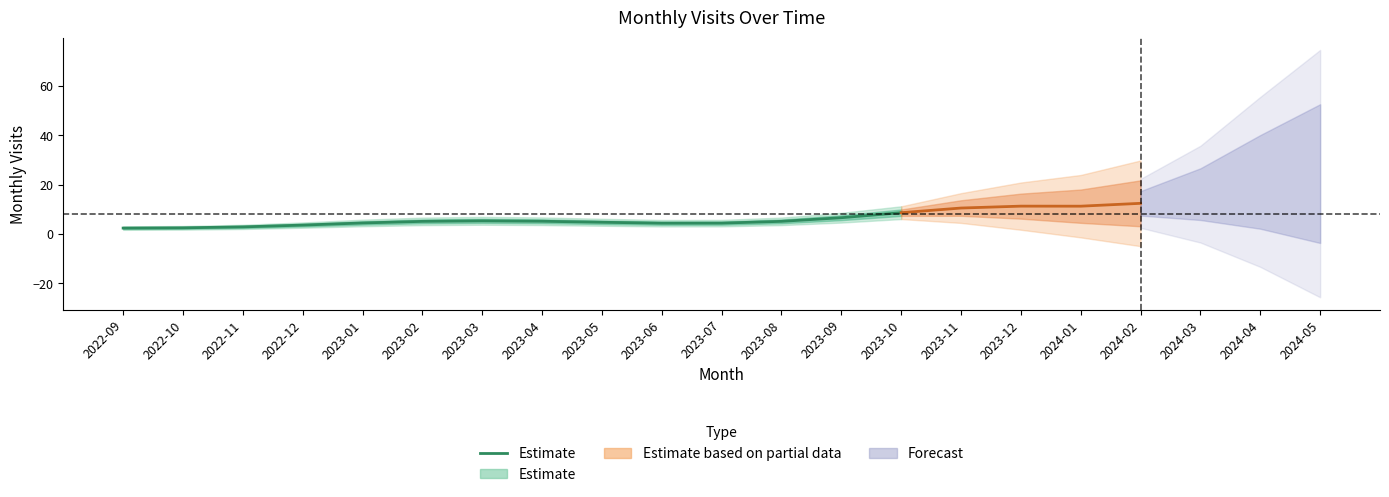

What is the smallest value displayed?

2.4